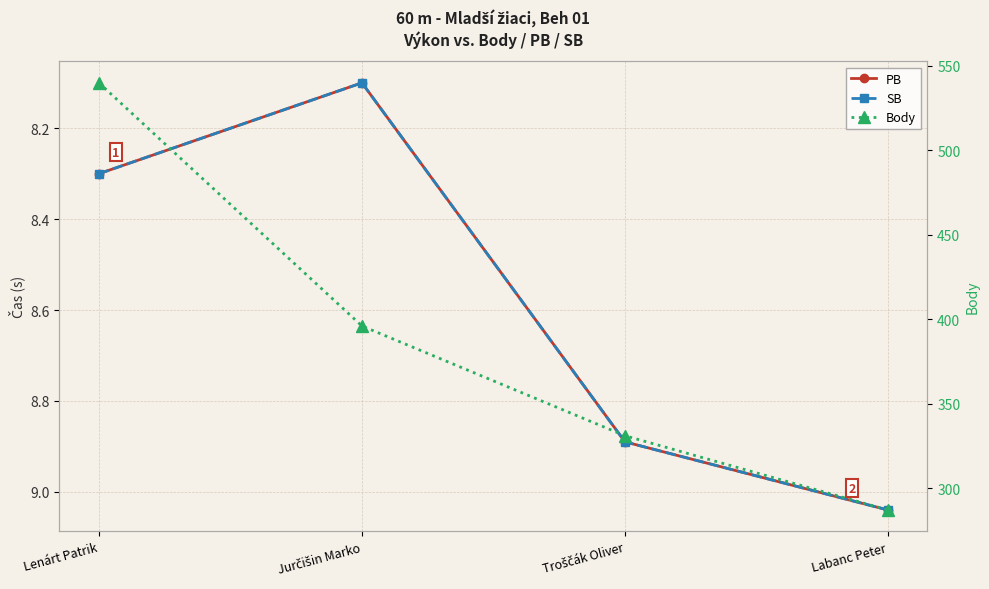

At which label is Body closest to 413?

Jurčišin Marko